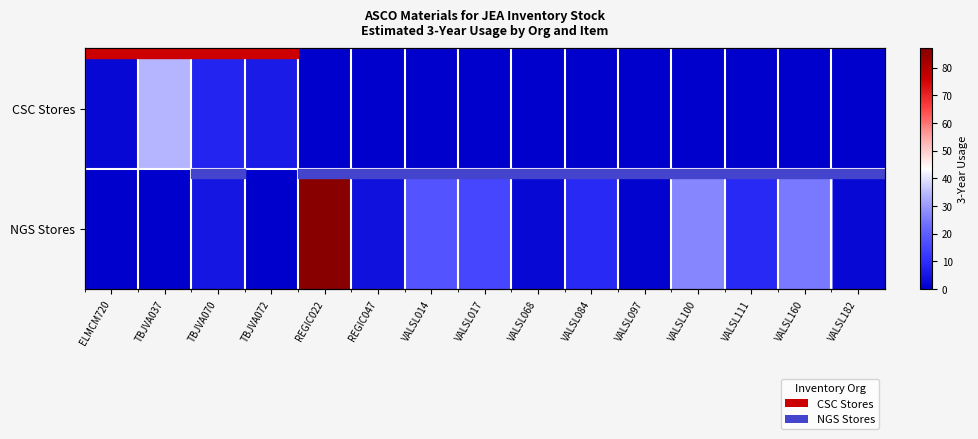

Rank the series by their maximum value, from highest to lowest.

NGS Stores, CSC Stores